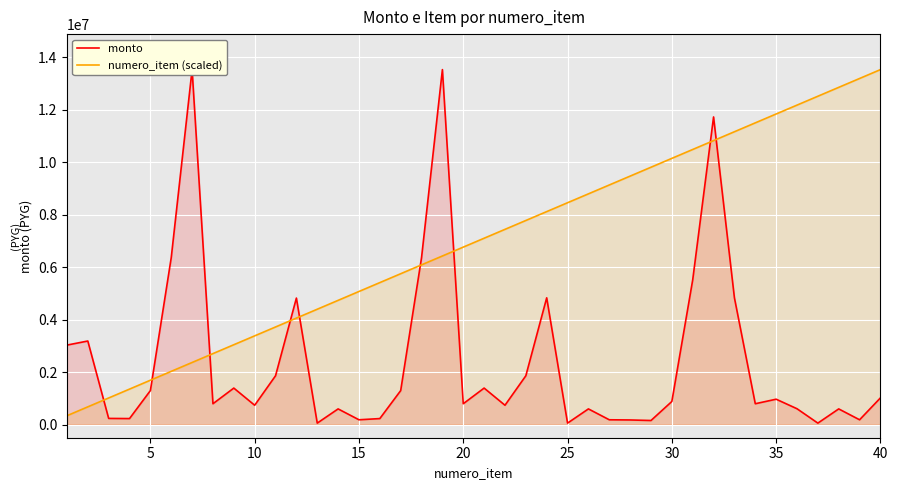

What is the maximum value shown in the chart?

13527825.0